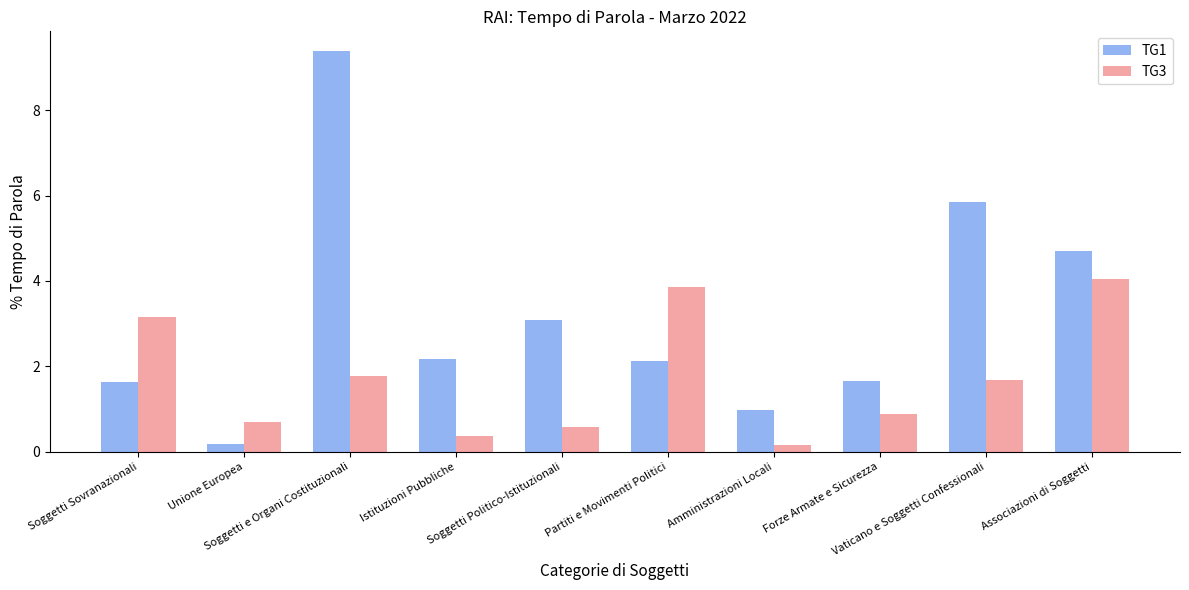

What is the maximum value for TG1?

9.4